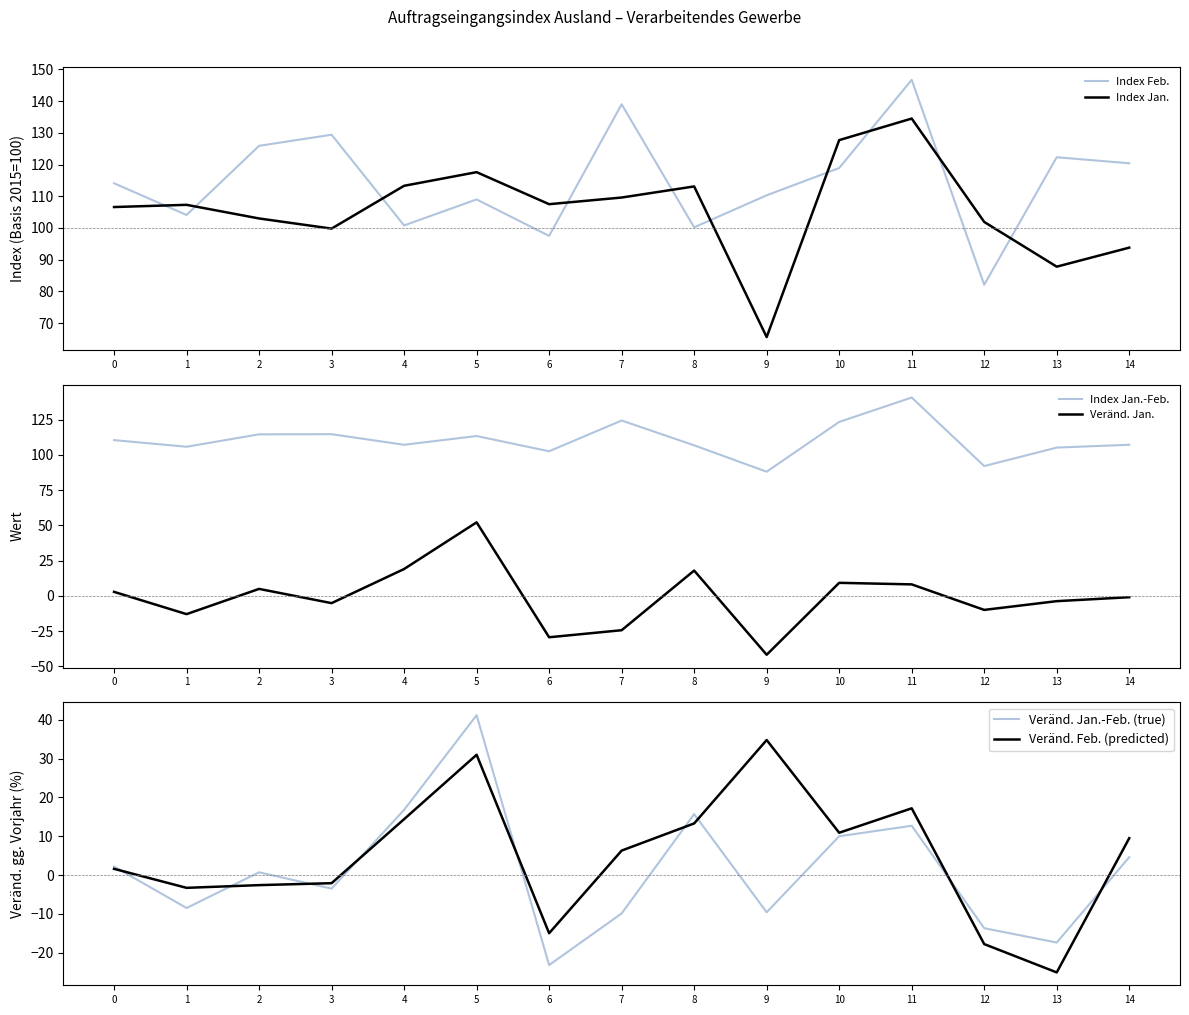

How many times do Index Feb. and Index Jan. cross each other?

10